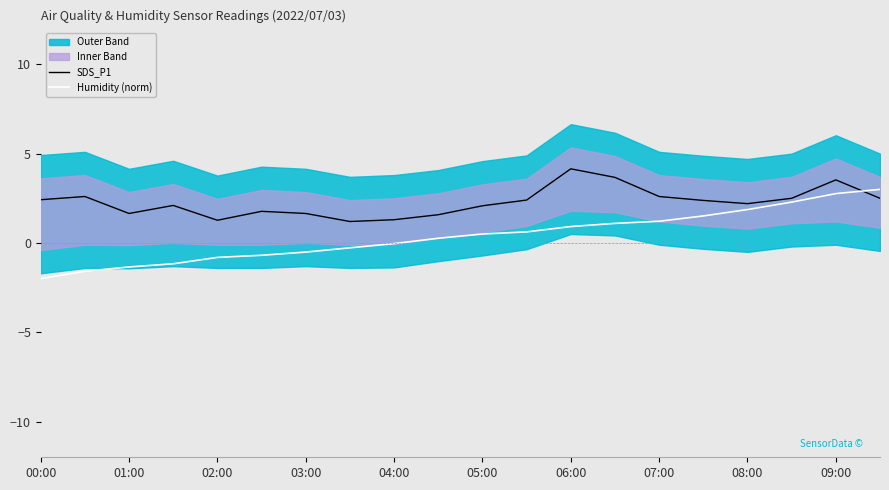

What is the lowest value of the SDS_P1 series?

1.2